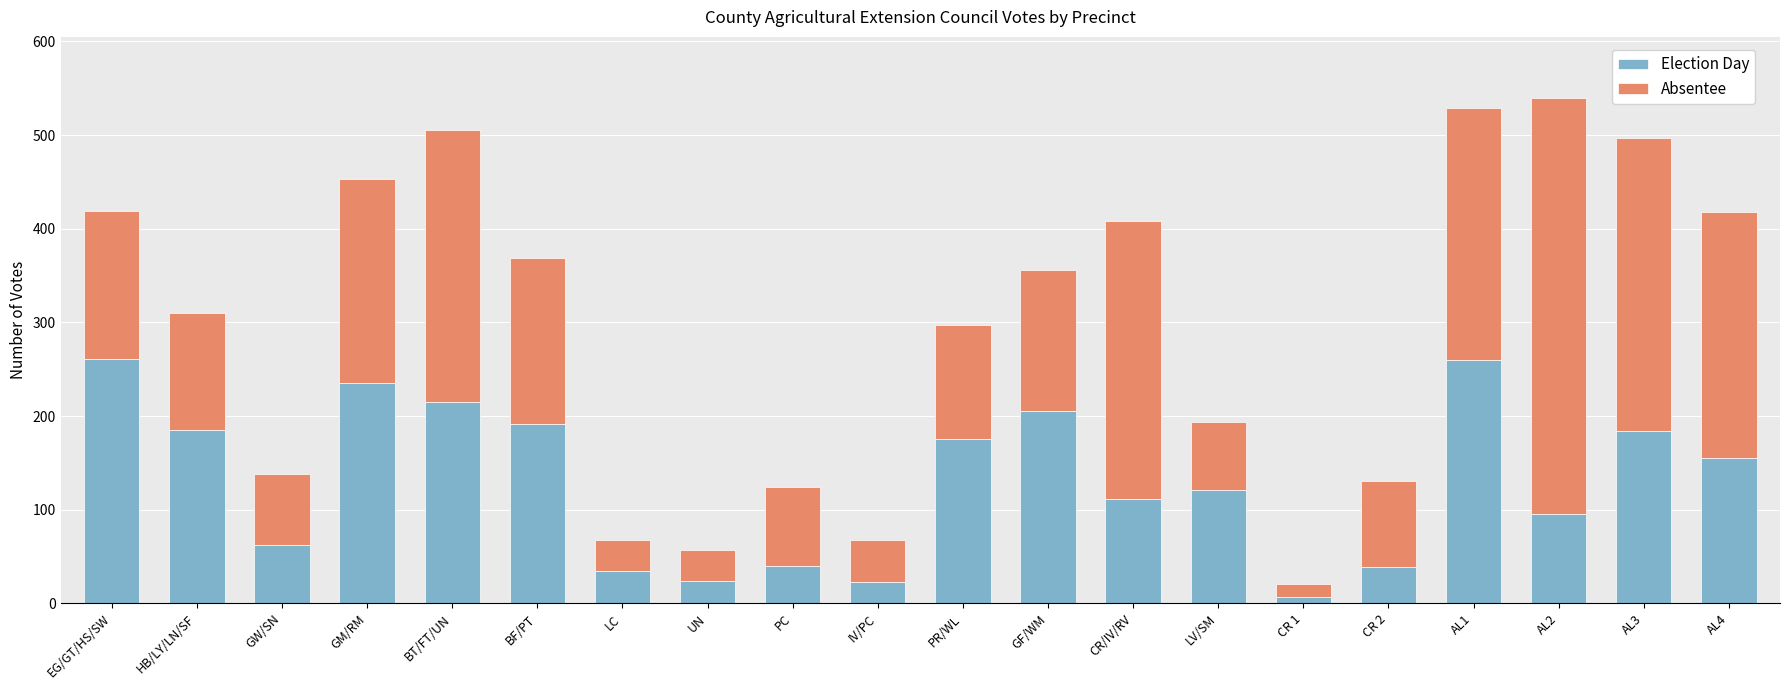

What is the total value across all series at LC?

68